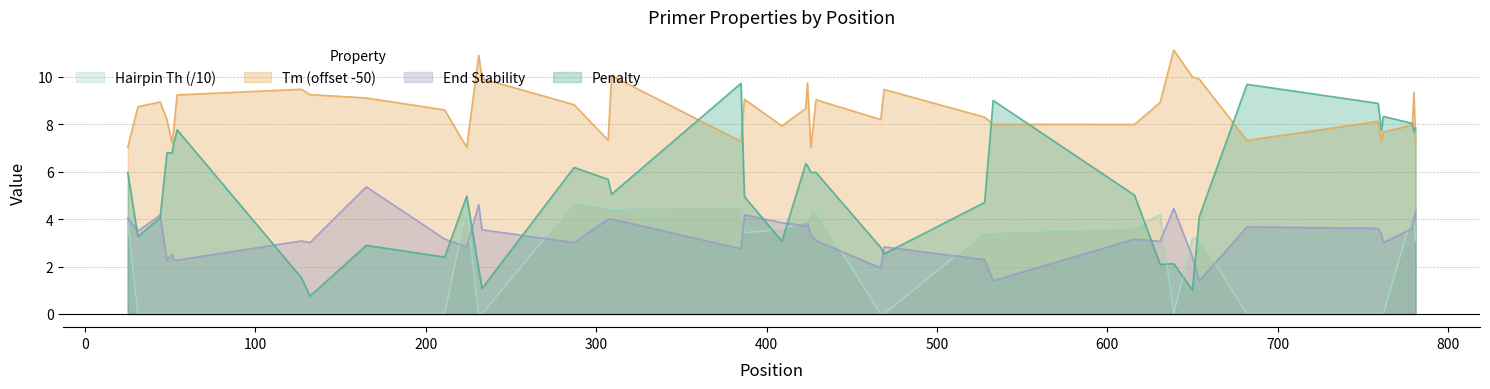

Reading right to left, extract all data points from this chart.

pen: 7.8	7.7	8.0	8.3	7.7	8.9	9.7	4.1	1.0	2.1	2.1	5.0	9.0	4.7	2.5	2.8	6.0	6.0	6.3	6.3	3.1	4.9	9.7	5.0	5.7	6.2	1.1	1.9	5.0	2.4	2.9	0.8	1.5	7.8	7.2	6.8	6.8	4.1	3.3	6.0
PRIMER_LEFT_0_TM: 7.2	9.3	8.0	7.7	7.3	8.1	7.3	9.9	10.0	11.1	8.9	8.0	8.0	8.3	9.5	8.2	9.0	7.0	9.7	8.7	7.9	9.1	7.3	10.0	7.3	8.8	9.9	10.9	7.0	8.6	9.1	9.2	9.5	9.2	7.8	7.2	8.2	8.9	8.7	7.0
PRIMER_LEFT_0_END_STABILITY: 4.3	4.0	3.6	3.0	3.4	3.6	3.7	1.4	2.4	4.5	3.1	3.2	1.4	2.3	2.8	1.9	3.1	3.3	3.8	3.7	3.9	4.2	2.8	4.0	4.0	3.0	3.5	4.6	2.8	3.2	5.4	3.0	3.1	2.3	2.3	2.5	2.3	4.2	3.5	4.0
PRIMER_LEFT_0_HAIRPIN_TH: 3.1	4.2	4.2	0.0	0.0	0.0	0.0	3.2	3.2	0.0	4.2	3.6	3.4	3.4	0.0	0.0	4.3	4.3	3.9	3.9	3.6	3.4	4.5	4.5	4.5	4.7	0.0	0.0	4.4	0.0	0.0	0.0	0.0	0.0	0.0	0.0	0.0	0.0	0.0	3.9